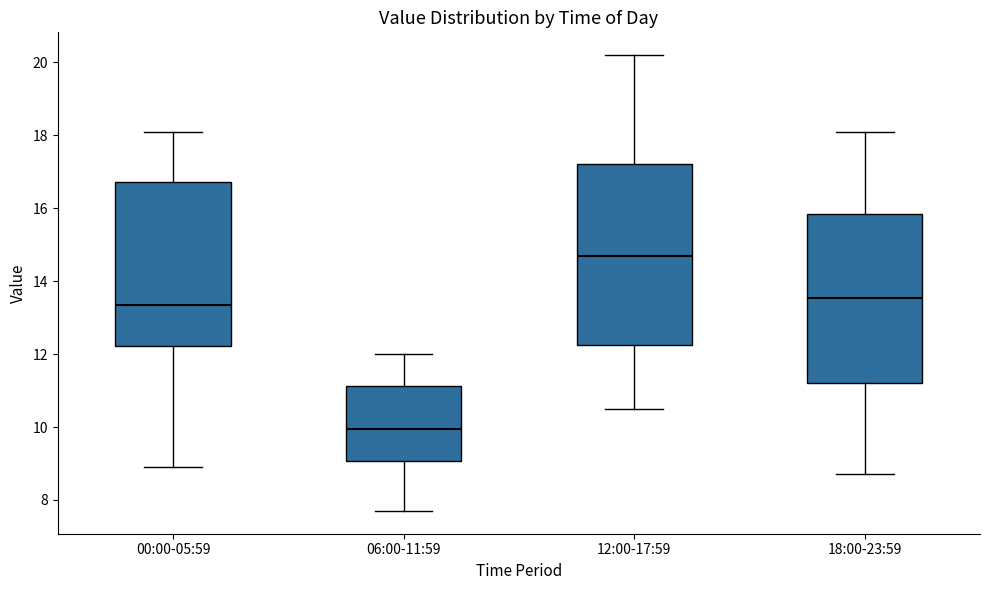

Reading left to right, read every box against the y-axis: the position of its median line, the range the box covers, and the ends of its whiskers. The values are not printed on the chart, so give them approximately, as read against the axis.

00:00-05:59: median 13.4, box 12.2 to 16.8, whiskers 9.0 to 18.2
06:00-11:59: median 10.0, box 9.0 to 11.2, whiskers 7.8 to 12.0
12:00-17:59: median 14.8, box 12.2 to 17.2, whiskers 10.6 to 20.2
18:00-23:59: median 13.6, box 11.2 to 15.8, whiskers 8.8 to 18.2